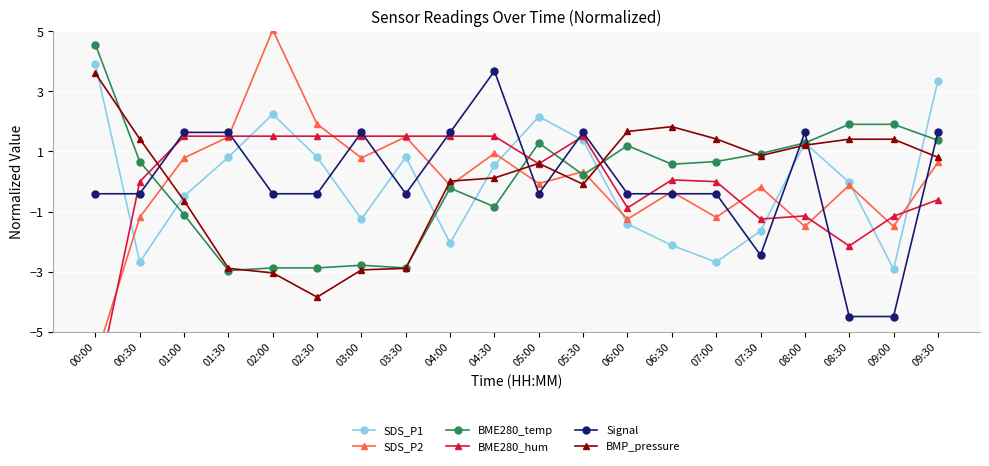

What value does the BMP_pressure series have at 00:00?

3.6